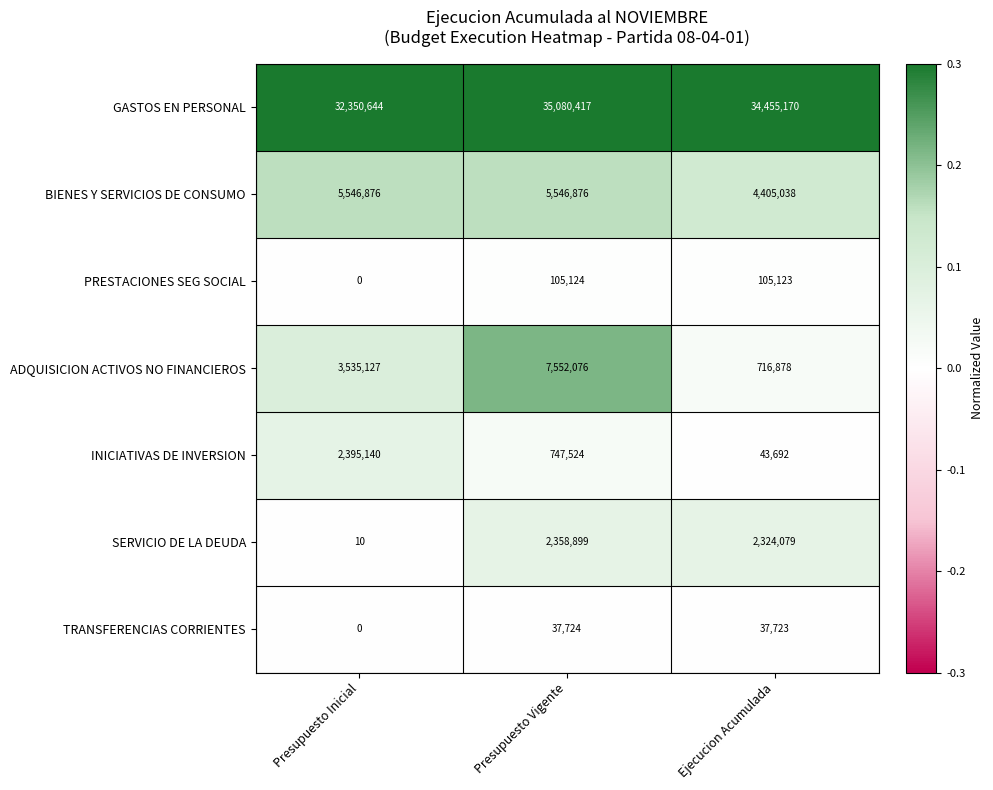

The ADQUISICION ACTIVOS NO FINANCIEROS series shows 1280240 at Ejecucion Acumulada. True or false?

False